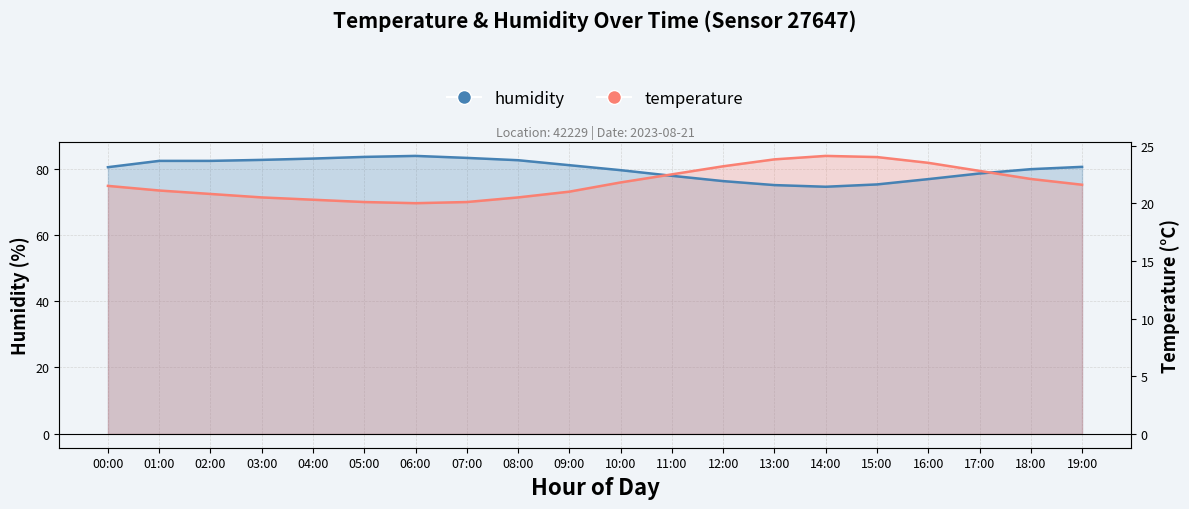

What is the difference between the humidity values at 06:00 and 12:00?

7.6